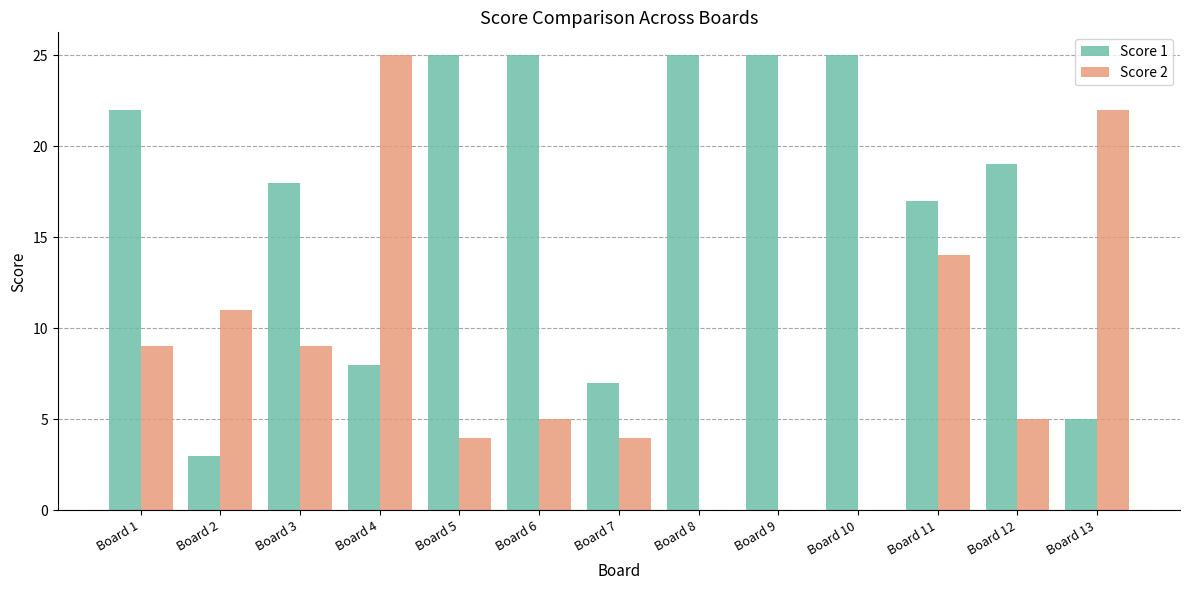

What are all the series names shown in the legend?

Score 1, Score 2